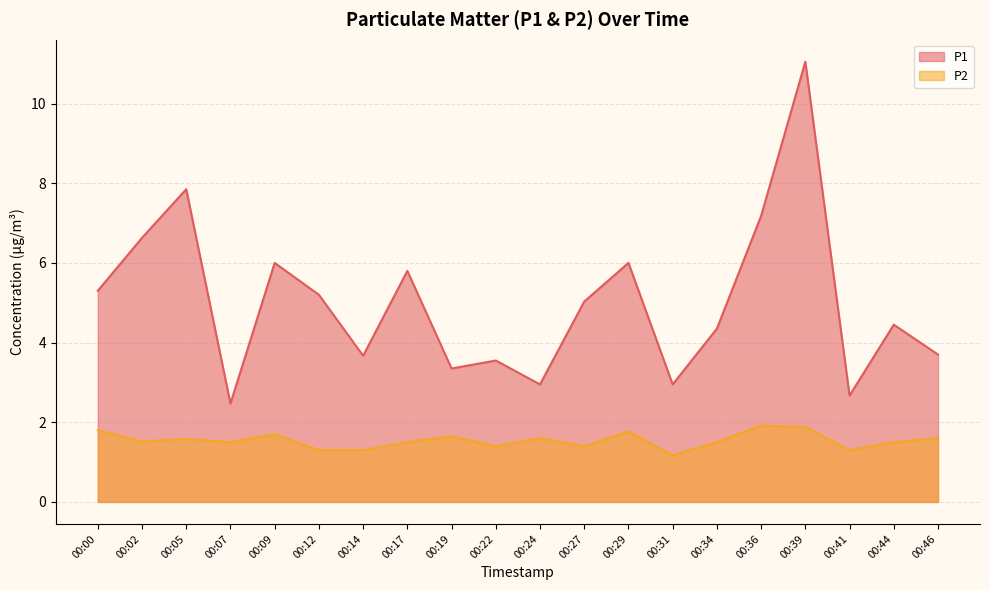

Reading left to right, extract all data points from this chart.

P1: 00:00=5.3	00:02=6.6	00:05=7.8	00:07=2.5	00:09=6.0	00:12=5.2	00:14=3.7	00:17=5.8	00:19=3.4	00:22=3.5	00:24=3.0	00:27=5.0	00:29=6.0	00:31=3.0	00:34=4.3	00:36=7.2	00:39=11.1	00:41=2.7	00:44=4.5	00:46=3.7
P2: 00:00=1.8	00:02=1.5	00:05=1.6	00:07=1.5	00:09=1.7	00:12=1.3	00:14=1.3	00:17=1.5	00:19=1.6	00:22=1.4	00:24=1.6	00:27=1.4	00:29=1.8	00:31=1.2	00:34=1.5	00:36=1.9	00:39=1.9	00:41=1.3	00:44=1.5	00:46=1.6